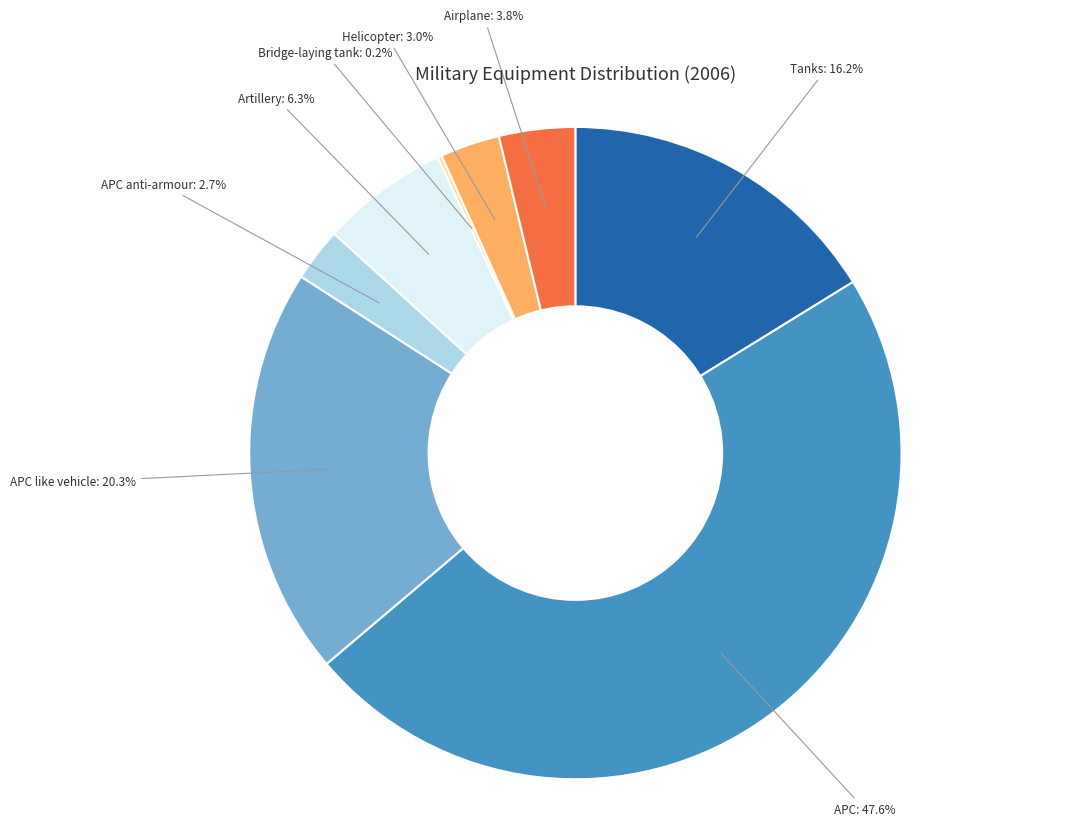

To the nearest percent, what is the combined percentage of Tanks and Helicopter?

19%